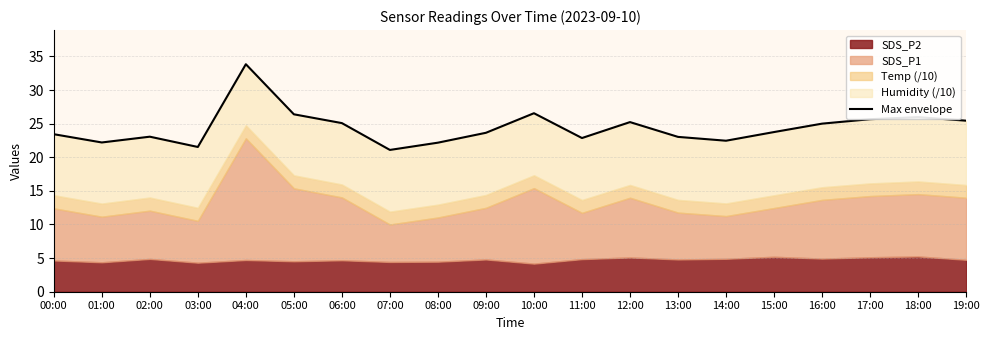

Reading left to right, what are all the values shown in this chart?

00:00=23.4	01:00=22.2	02:00=23.1	03:00=21.5	04:00=33.8	05:00=26.4	06:00=25.1	07:00=21.1	08:00=22.2	09:00=23.6	10:00=26.6	11:00=22.9	12:00=25.2	13:00=23.0	14:00=22.5	15:00=23.8	16:00=25.0	17:00=25.7	18:00=26.0	19:00=25.4